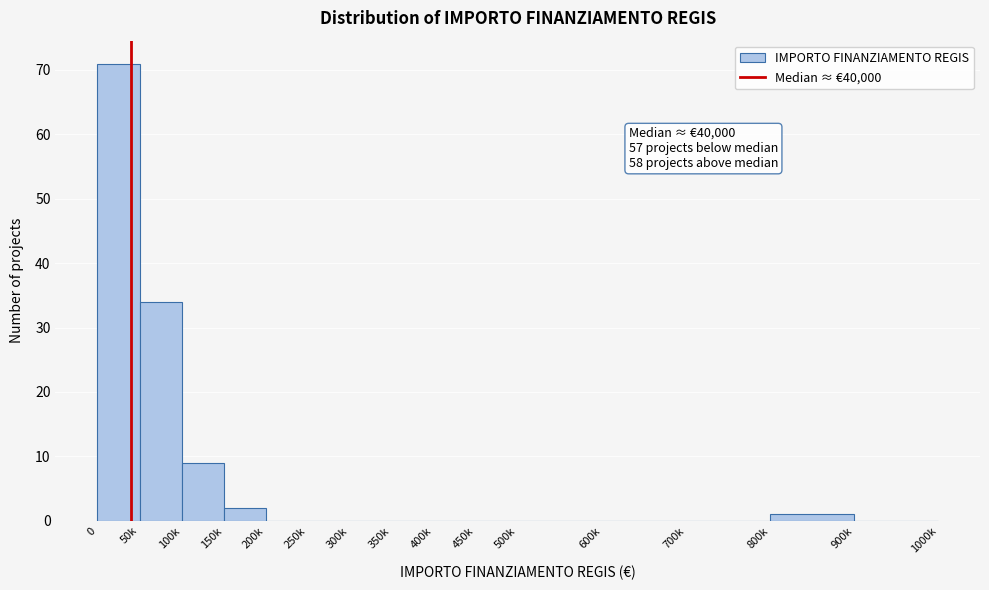

Reading left to right, list all the values displayed in this chart.

0=71	50k=34	100k=9	150k=2	200k=0	250k=0	300k=0	350k=0	400k=0	450k=0	500k=0	600k=0	700k=0	800k=1	900k=0